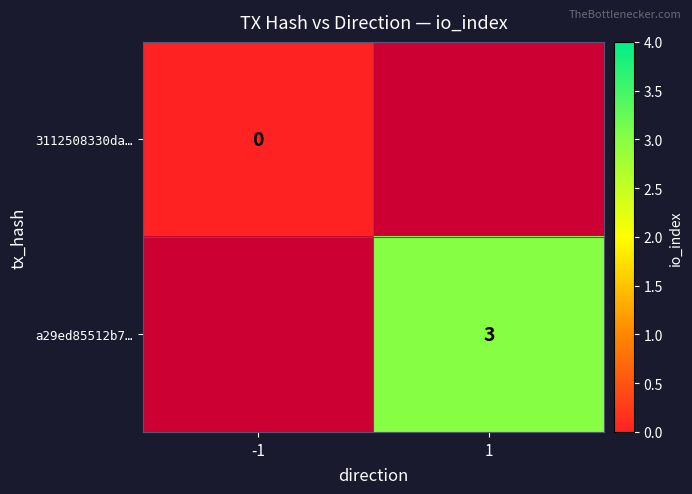

What is the maximum value shown in the chart?

3.0